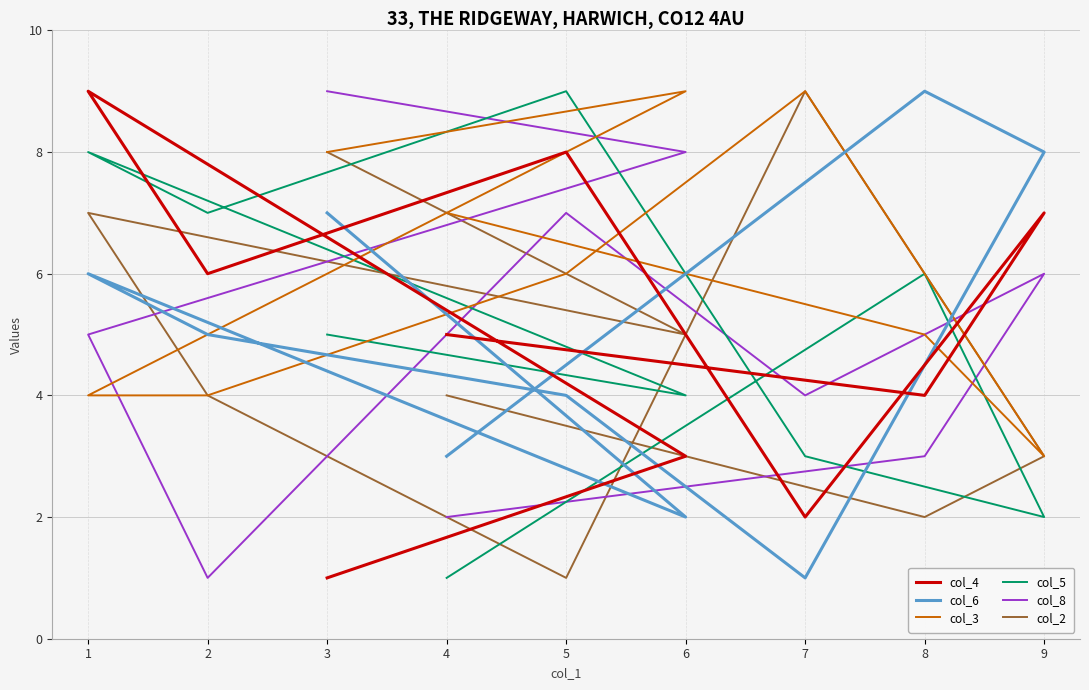

How many categories are shown in the chart?

9